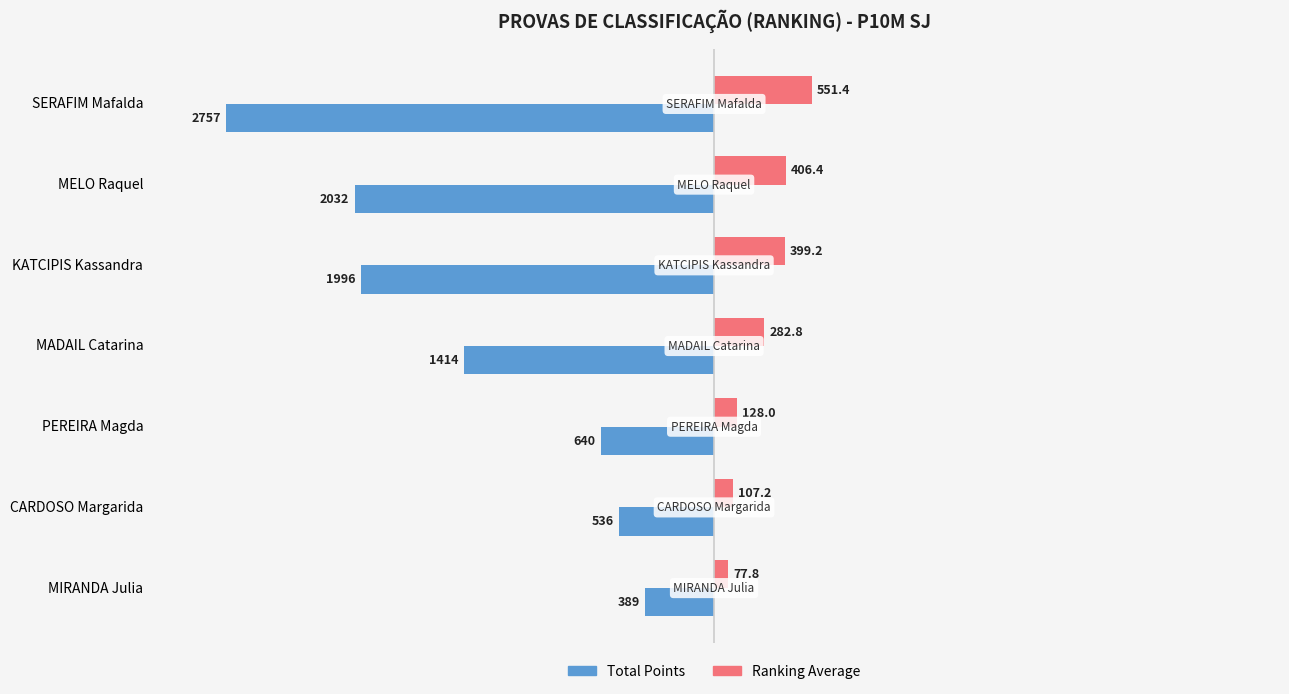

Where is Total Points nearest to the value -1573?

MADAIL Catarina